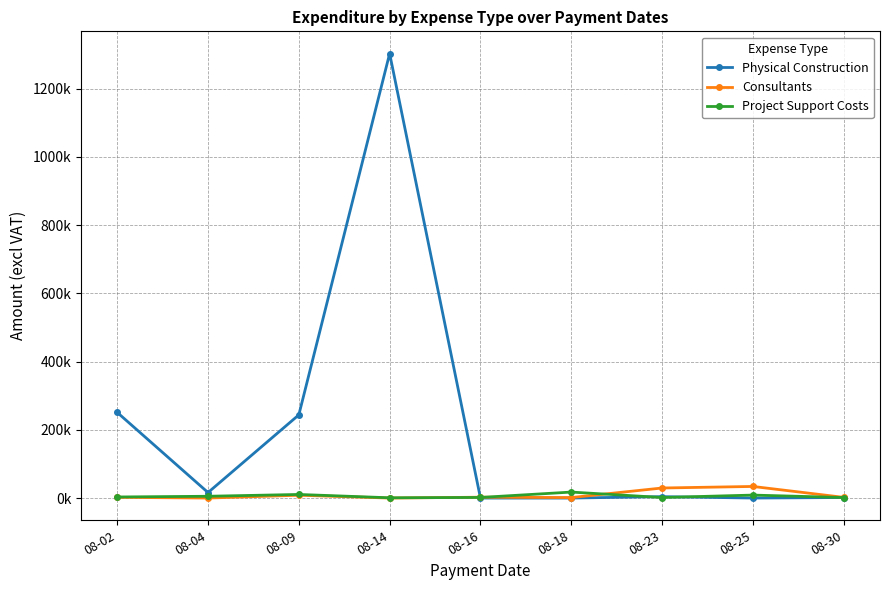

Is this an area chart (filled region under the line)?

No